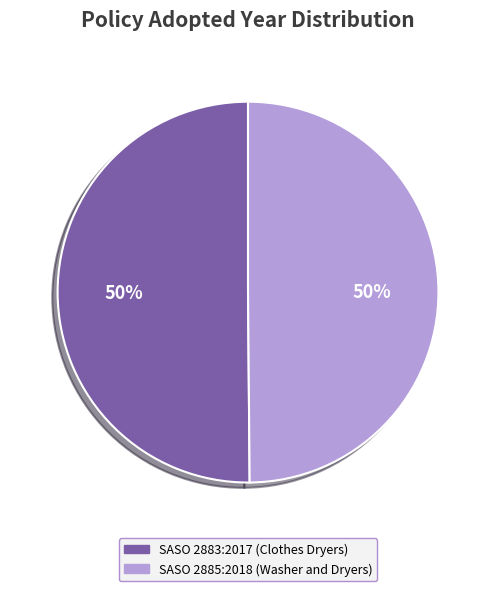

The SASO 2883:2017 (Clothes Dryers) slice represents 42% of the pie. True or false?

False